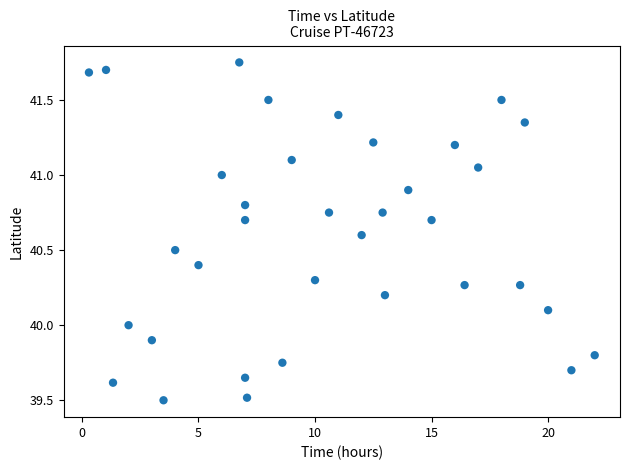

What is the range of X values (max minus min)?

21.7